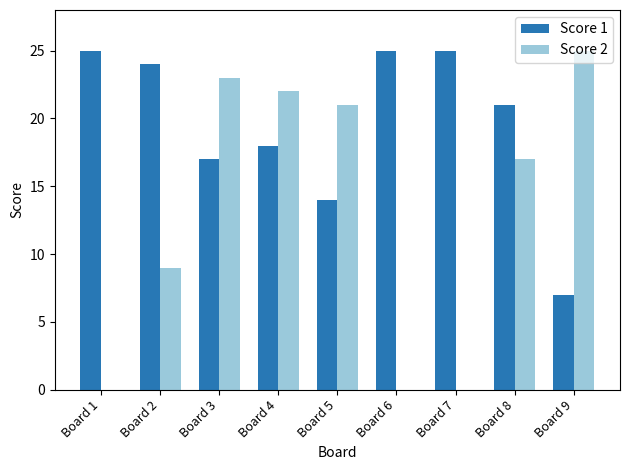

Which series has the largest range (max minus min)?

Score 2